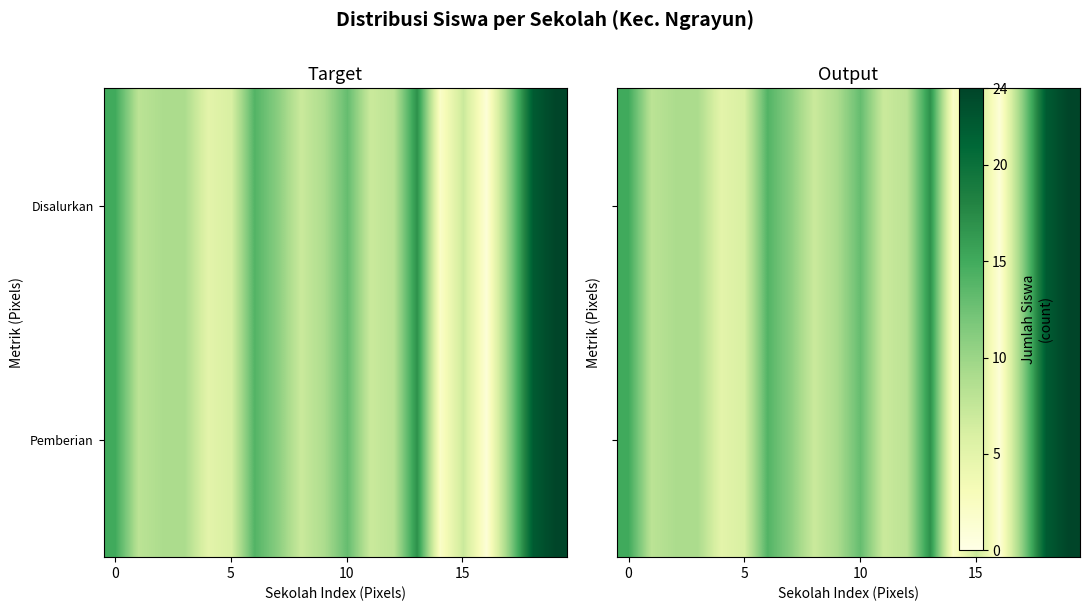

What is the difference between the second highest and minimum values in the Disalurkan series?

21